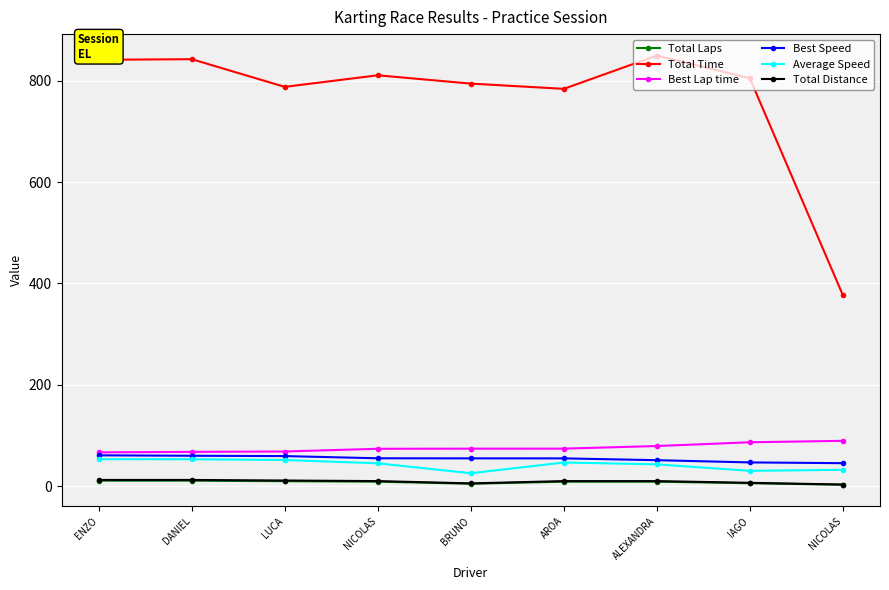

At how many categories does at least one series exceed 331?

9